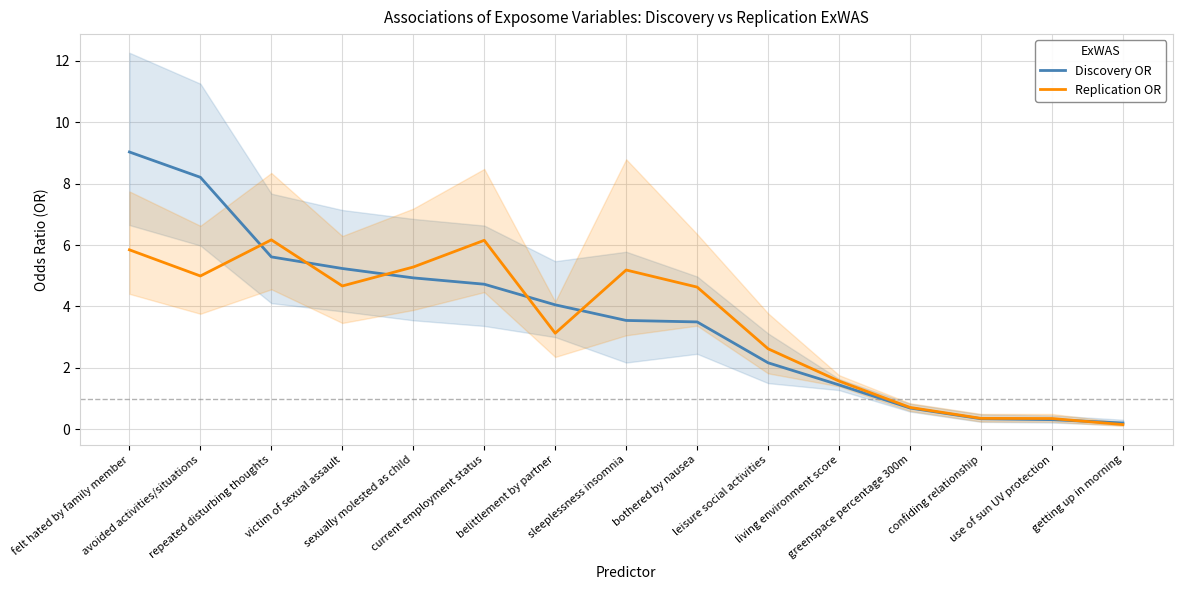

Reading left to right, what are all the values shown in this chart?

Discovery OR: felt hated by family member=9.0	avoided activities/situations=8.2	repeated disturbing thoughts=5.6	victim of sexual assault=5.2	sexually molested as child=4.9	current employment status=4.7	belittlement by partner=4.1	sleeplessness insomnia=3.5	bothered by nausea=3.5	leisure social activities=2.2	living environment score=1.4	greenspace percentage 300m=0.7	confiding relationship=0.3	use of sun UV protection=0.3	getting up in morning=0.2
Replication OR: felt hated by family member=5.8	avoided activities/situations=5.0	repeated disturbing thoughts=6.2	victim of sexual assault=4.7	sexually molested as child=5.3	current employment status=6.2	belittlement by partner=3.1	sleeplessness insomnia=5.2	bothered by nausea=4.6	leisure social activities=2.6	living environment score=1.6	greenspace percentage 300m=0.7	confiding relationship=0.4	use of sun UV protection=0.3	getting up in morning=0.2